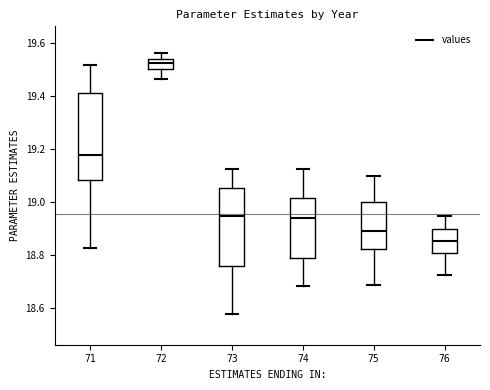

Comparing the boxes themselves (not the whiskers), which one is the tallest?

71